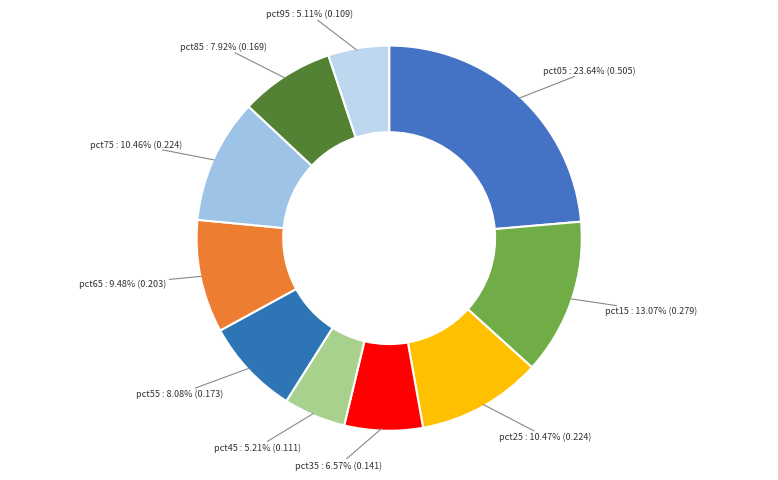

Do pct05 and pct45 together represent more than half of the pie?

No